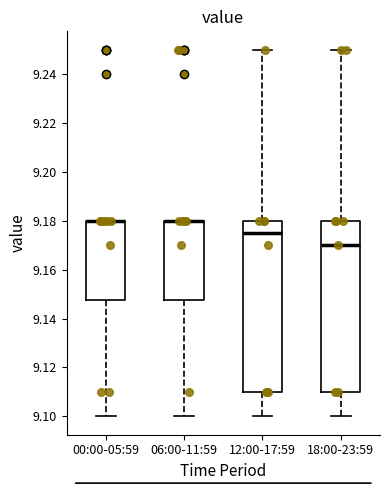

Reading left to right, read every box against the y-axis: the position of its median line, the range the box covers, and the ends of its whiskers. The values are not printed on the chart, so give them approximately, as read against the axis.

00:00-05:59: median 9.180 (drawn on the box's upper edge), box 9.148 to 9.180, whiskers 9.100 to 9.180
06:00-11:59: median 9.180 (drawn on the box's upper edge), box 9.148 to 9.180, whiskers 9.100 to 9.180
12:00-17:59: median 9.176, box 9.110 to 9.180, whiskers 9.100 to 9.250
18:00-23:59: median 9.170, box 9.110 to 9.180, whiskers 9.100 to 9.250